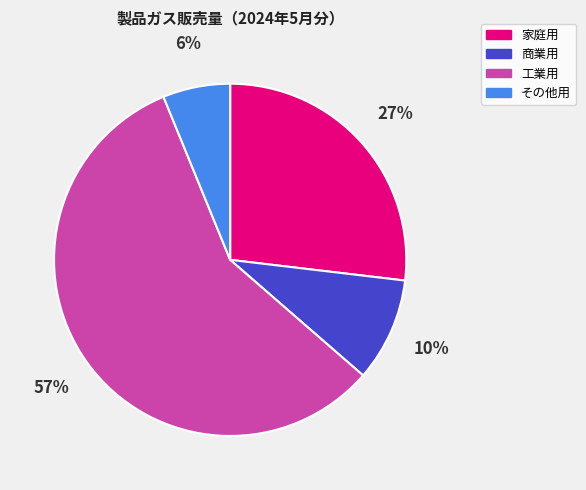

Which slice is the smallest?

その他用